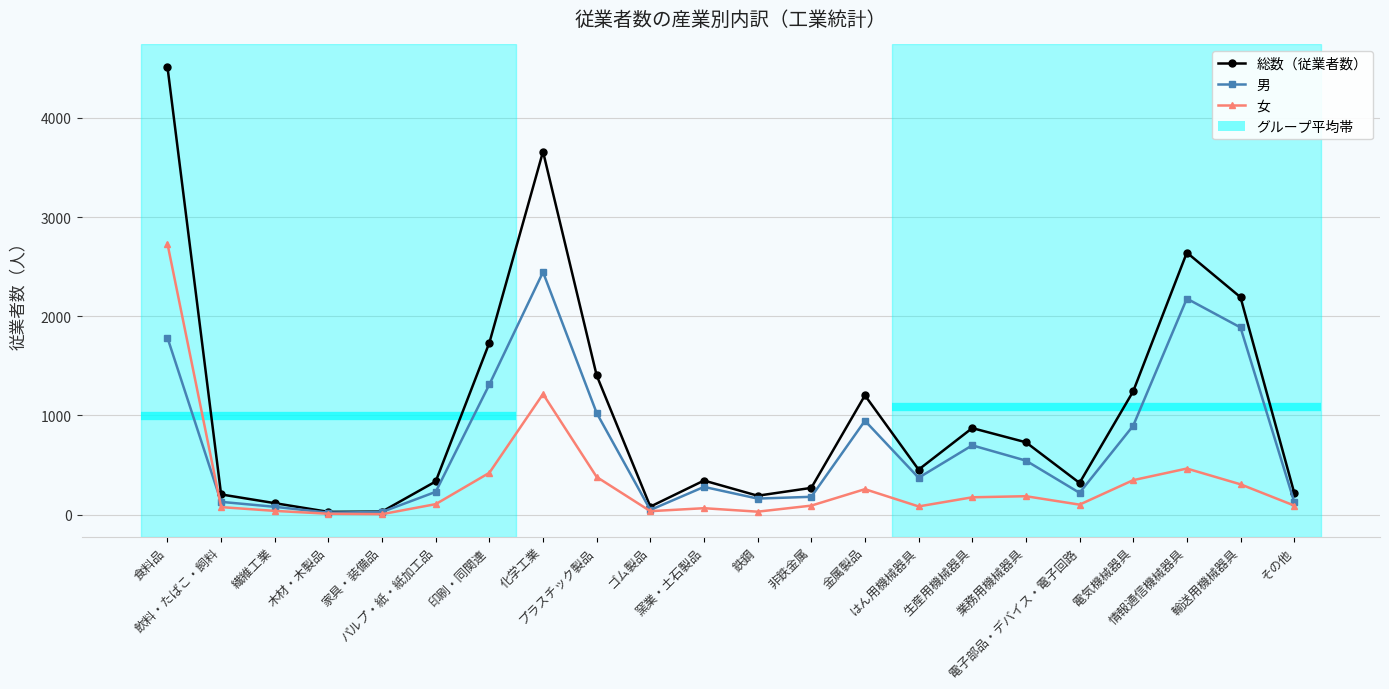

True or false: 女 has a value of 1688 at 化学工業.

False